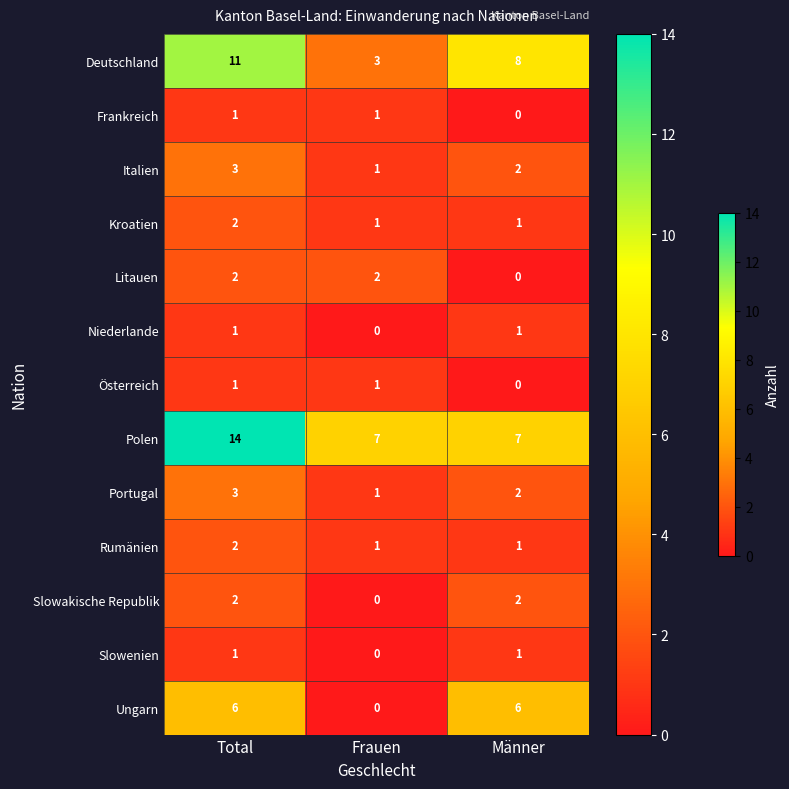

At which label does Kroatien reach its peak?

Total